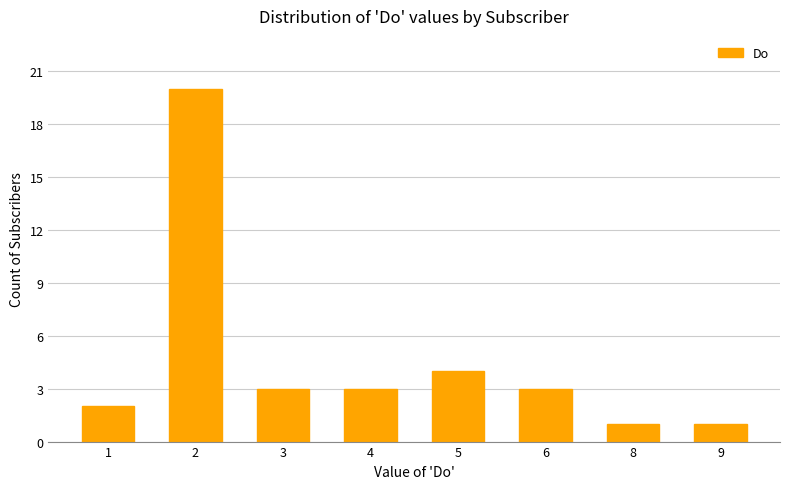

What is the average value?

5